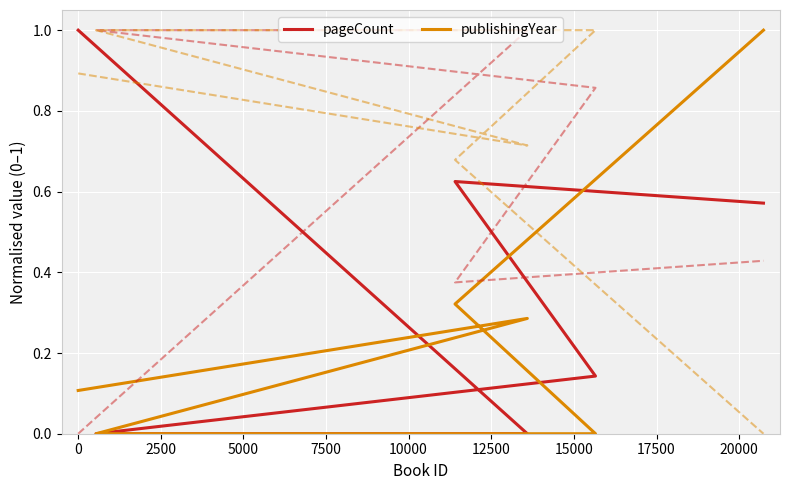

What is the sum of all publishingYear values?

1.7